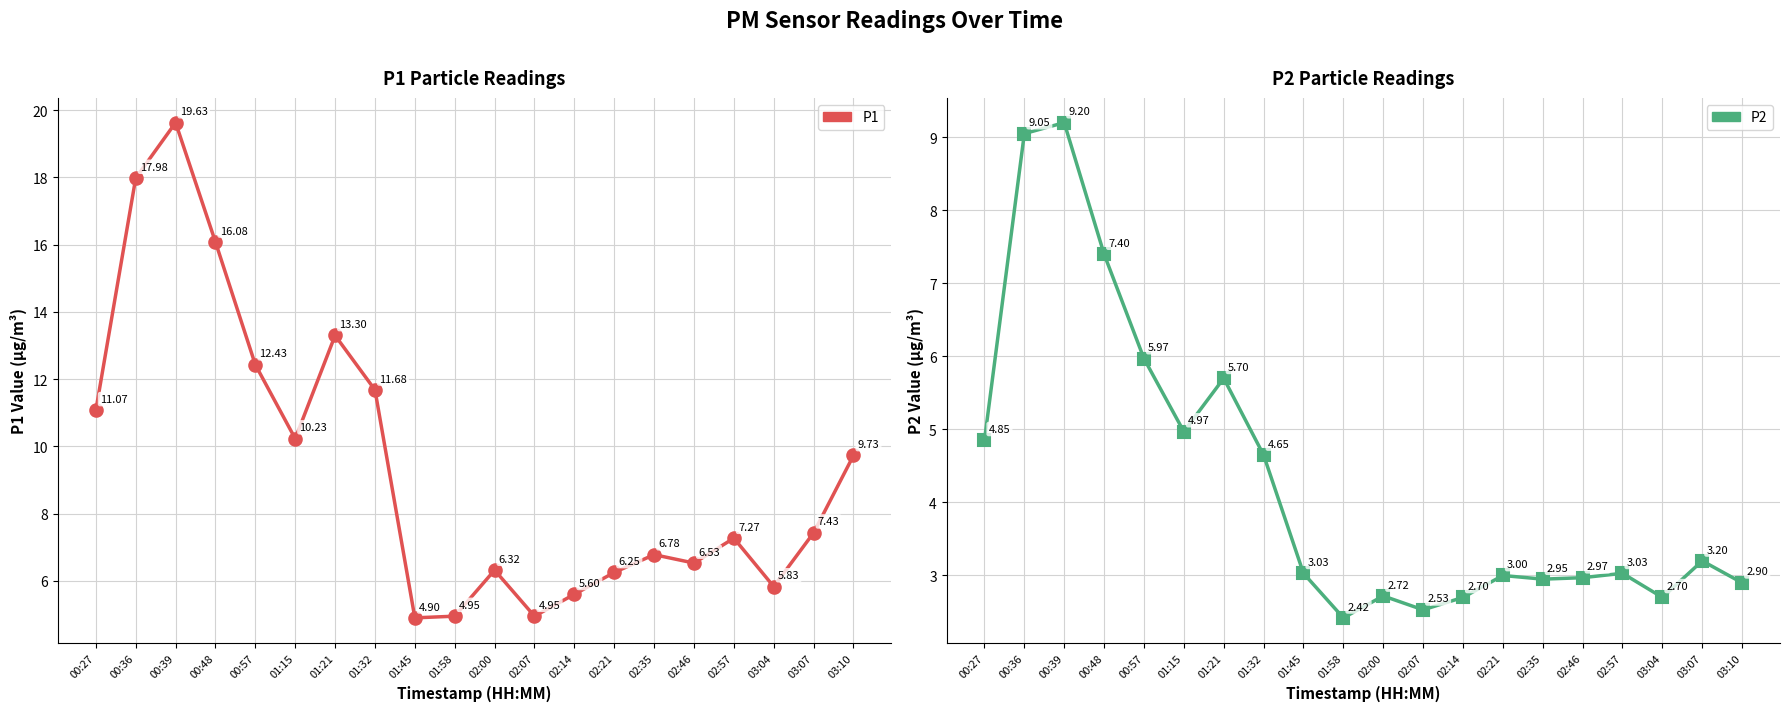

What is the total value across all series at 00:57?

18.4